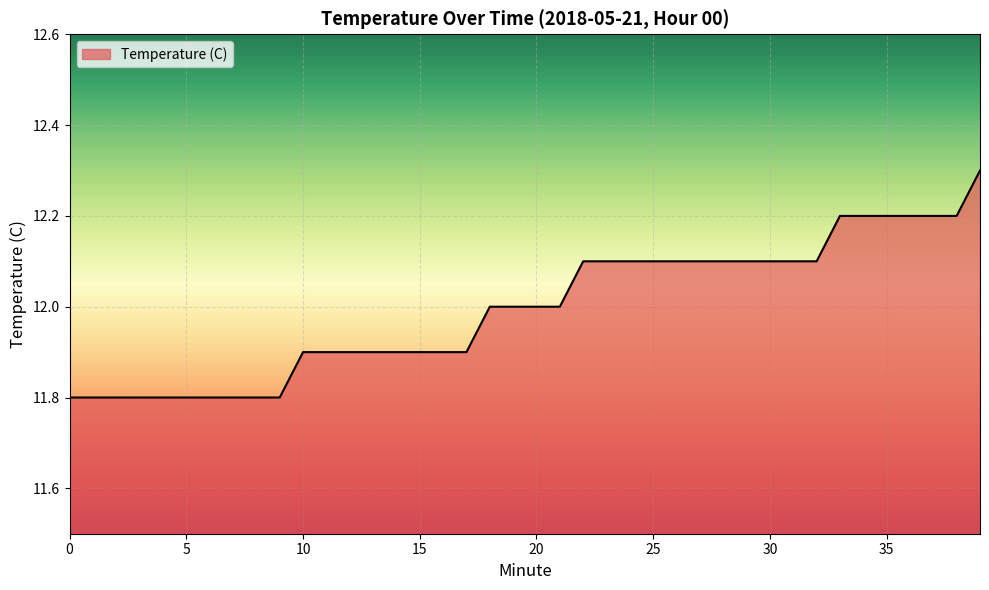

What is the sum of all values?

479.8